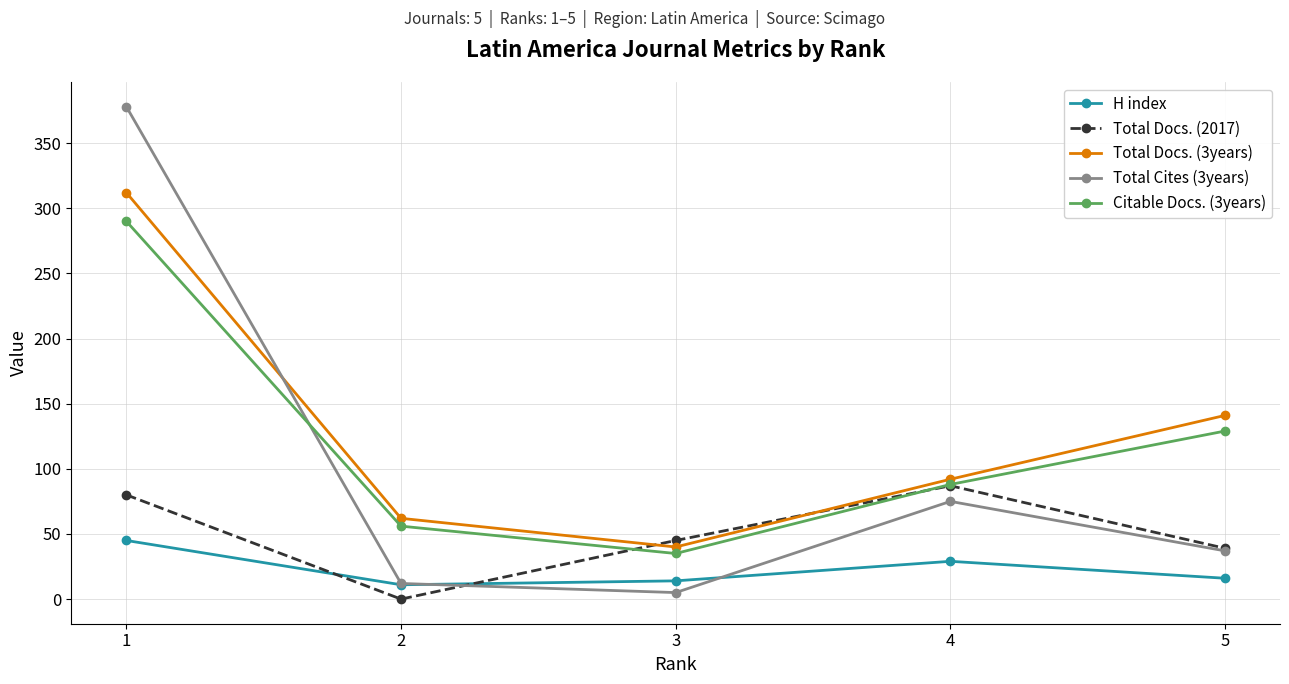

What value does the Total Docs. (3years) series have at 3, to the nearest 5?

40